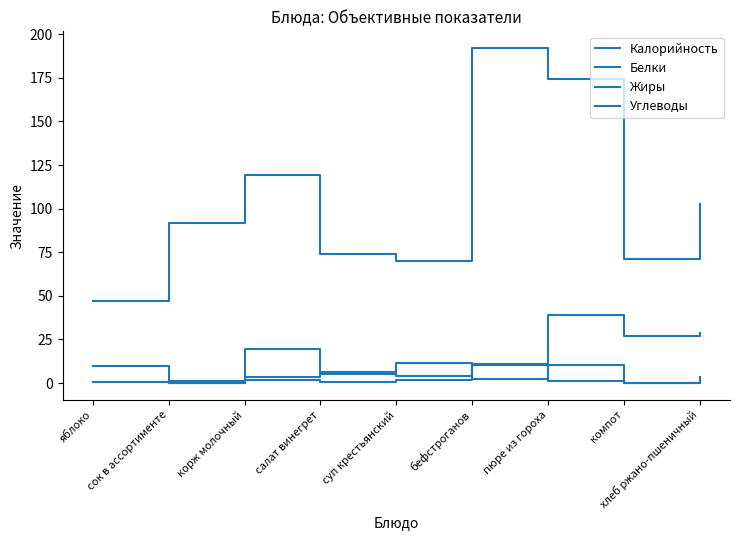

Is this an area chart (filled region under the line)?

No